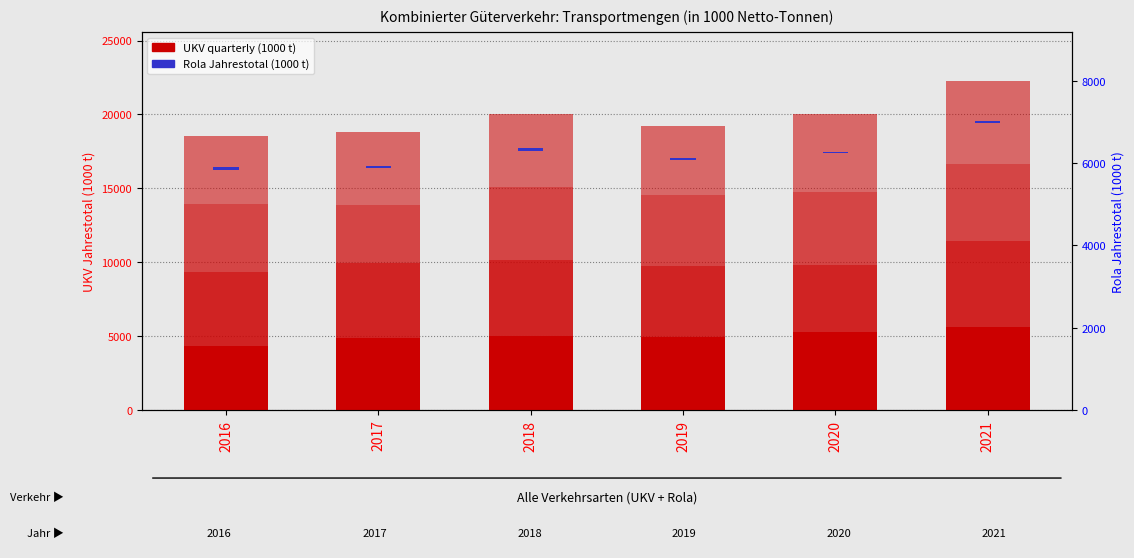

How many distinct data groups are displayed?

5